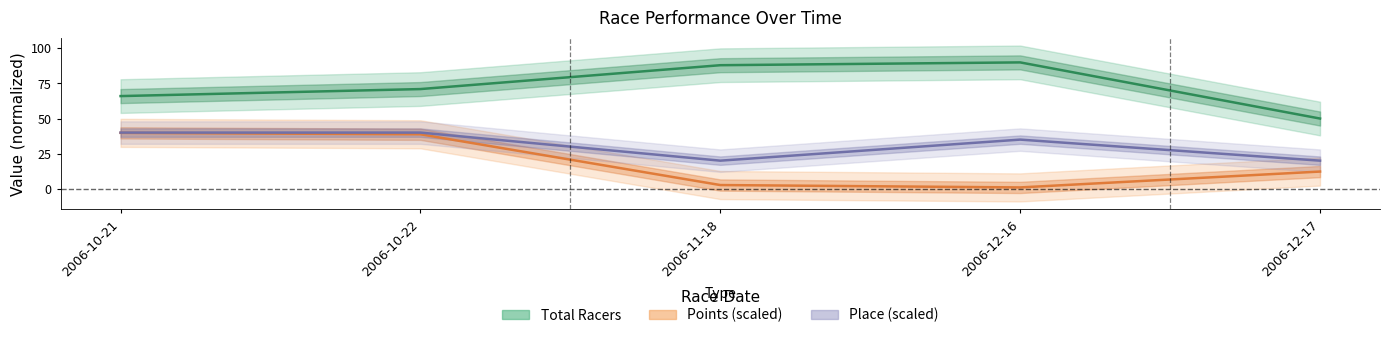

Count the number of data series in this chart.

3